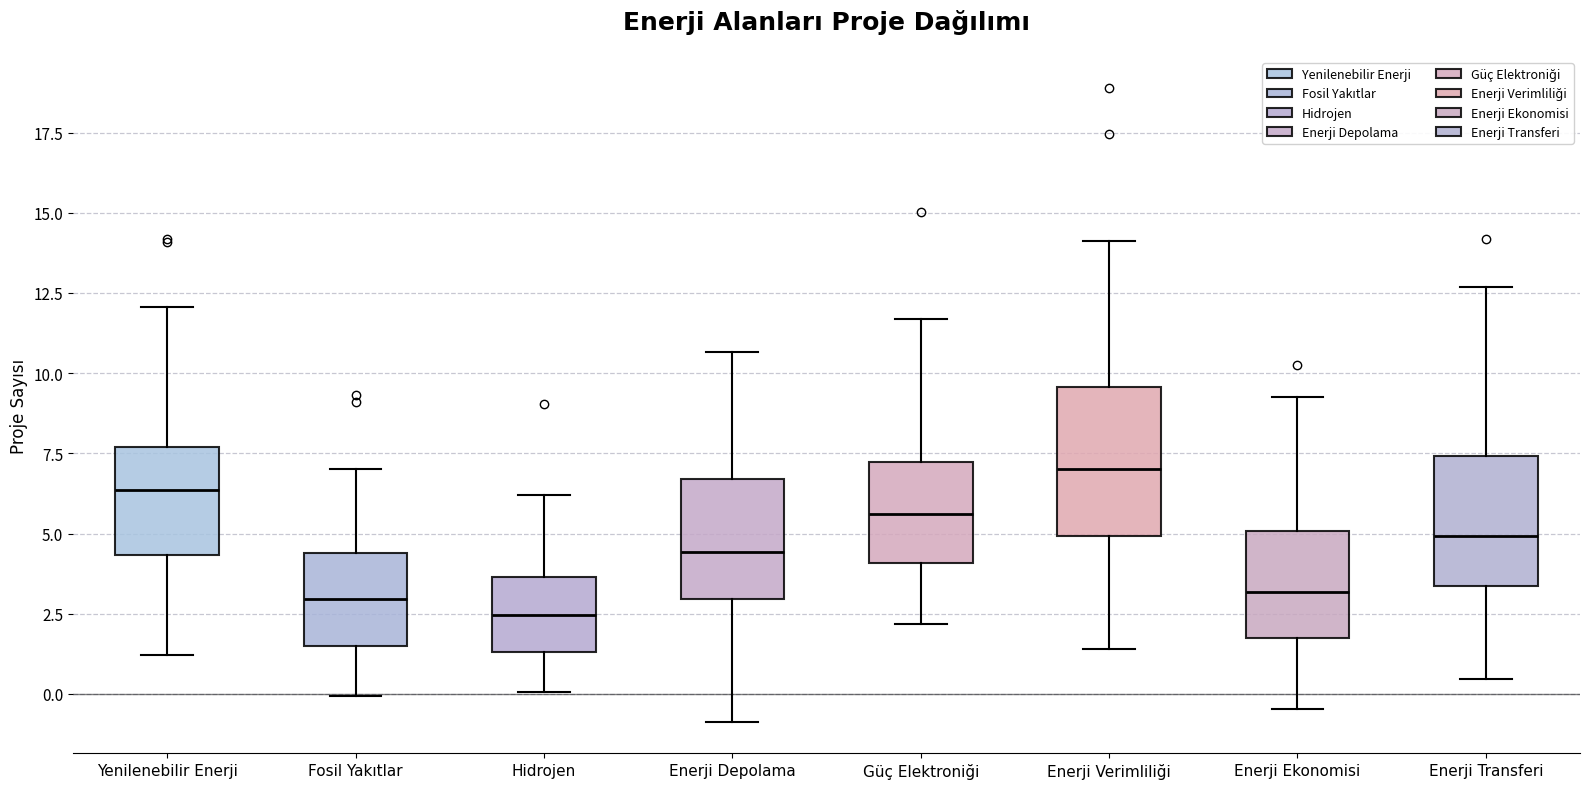

Reading left to right, transcribe this box plot: for each box, give where its median line is, the range the box spans, and where its two whiskers end, as read against the y-axis. The values are not printed on the chart, so give them approximately, as read against the axis.

Yenilenebilir Enerji: median 6.5, box 4.5 to 7.5, whiskers 1.0 to 12.0
Fosil Yakıtlar: median 3.0, box 1.5 to 4.5, whiskers 0.0 to 7.0
Hidrojen: median 2.5, box 1.5 to 3.5, whiskers 0.0 to 6.0
Enerji Depolama: median 4.5, box 3.0 to 6.5, whiskers -1.0 to 10.5
Güç Elektroniği: median 5.5, box 4.0 to 7.0, whiskers 2.0 to 11.5
Enerji Verimliliği: median 7.0, box 5.0 to 9.5, whiskers 1.5 to 14.0
Enerji Ekonomisi: median 3.0, box 1.5 to 5.0, whiskers -0.5 to 9.5
Enerji Transferi: median 5.0, box 3.5 to 7.5, whiskers 0.5 to 12.5